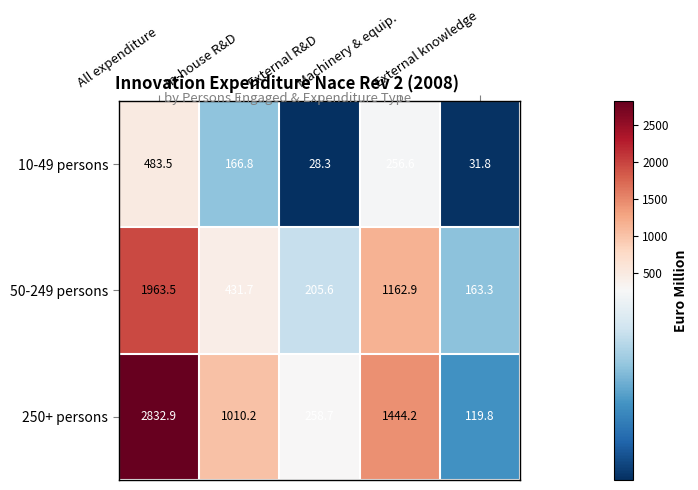

What is the average value of the 250+ persons series?

1133.2